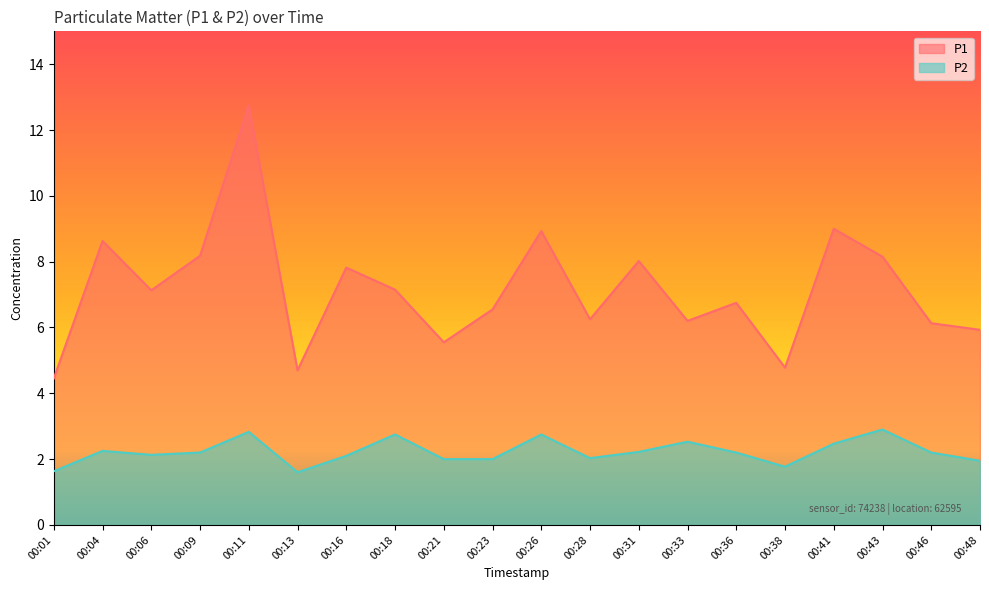

Where does the P1 series first go above 7?

00:04